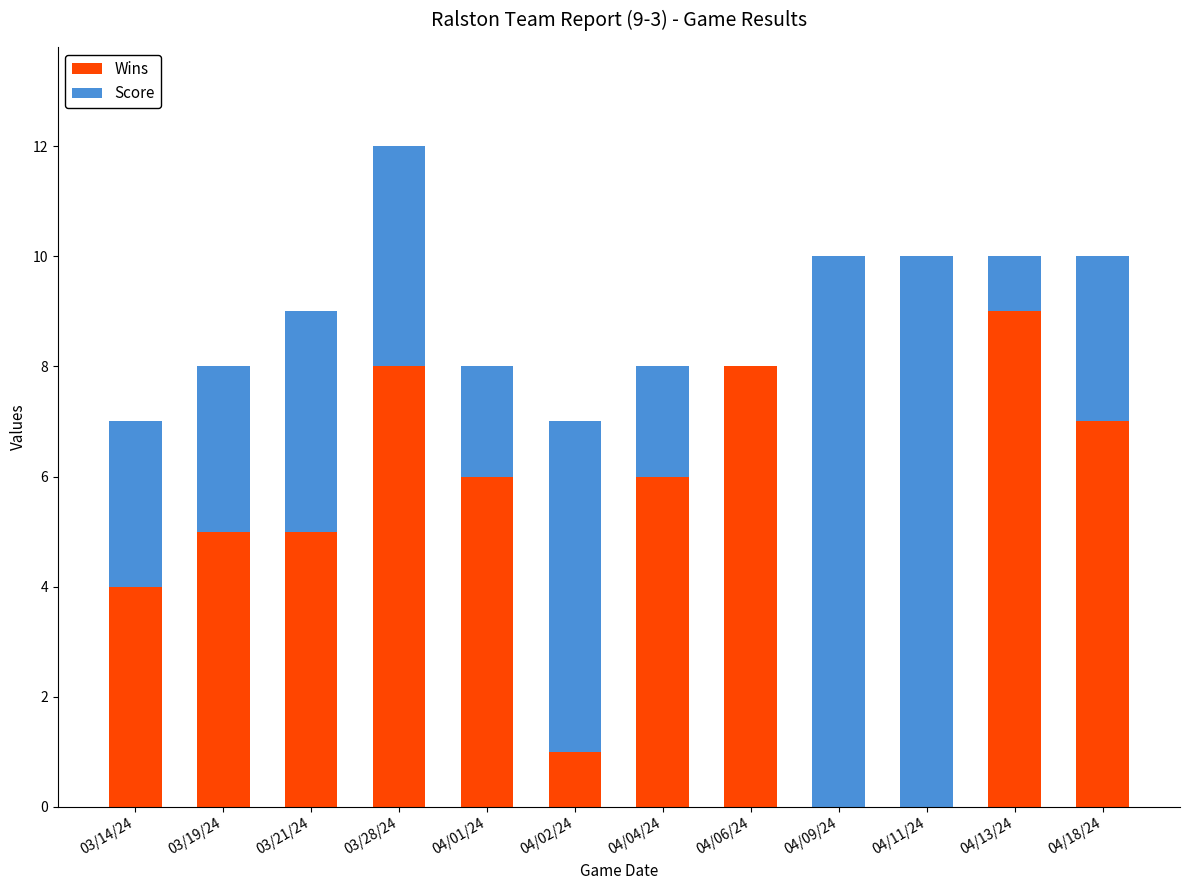

What is the sum of all Wins values?

59